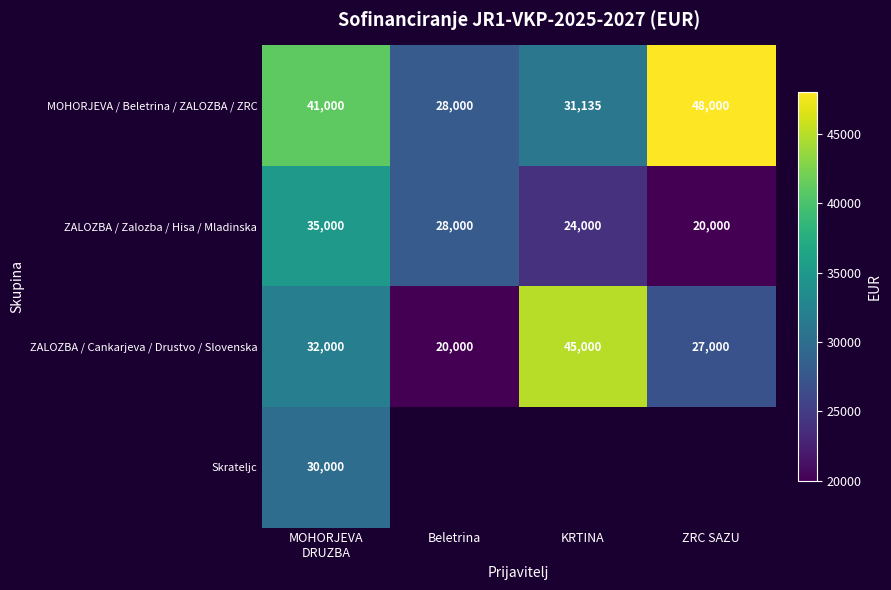

Rank the series at MOHORJEVA
DRUZBA from highest to lowest value.

MOHORJEVA / Beletrina / ZALOZBA / ZRC, ZALOZBA / Zalozba / Hisa / Mladinska, ZALOZBA / Cankarjeva / Drustvo / Slovenska, Skrateljc